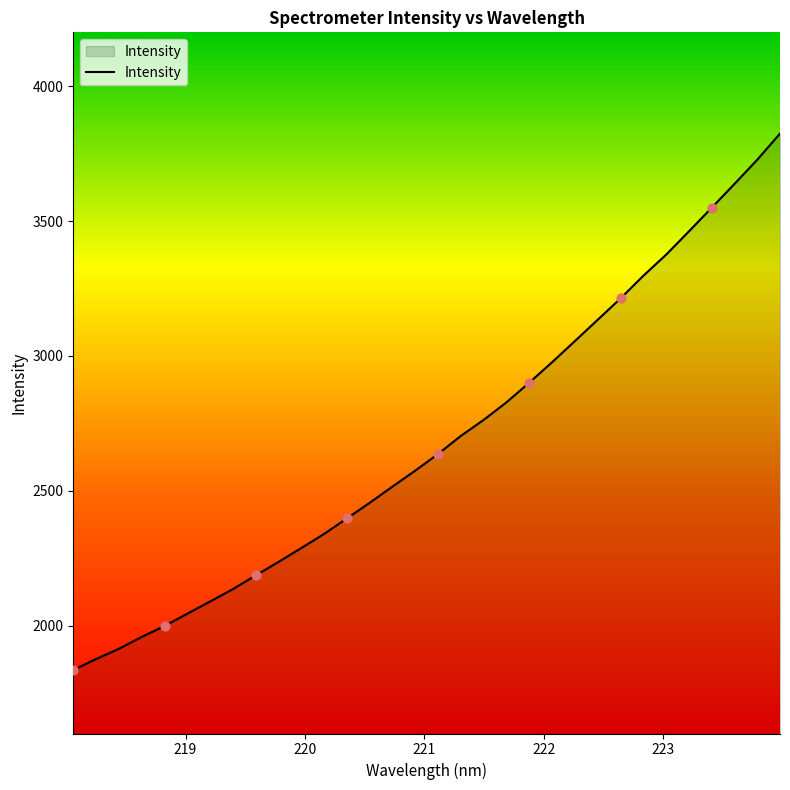

What is the minimum value shown in the chart?

1835.7